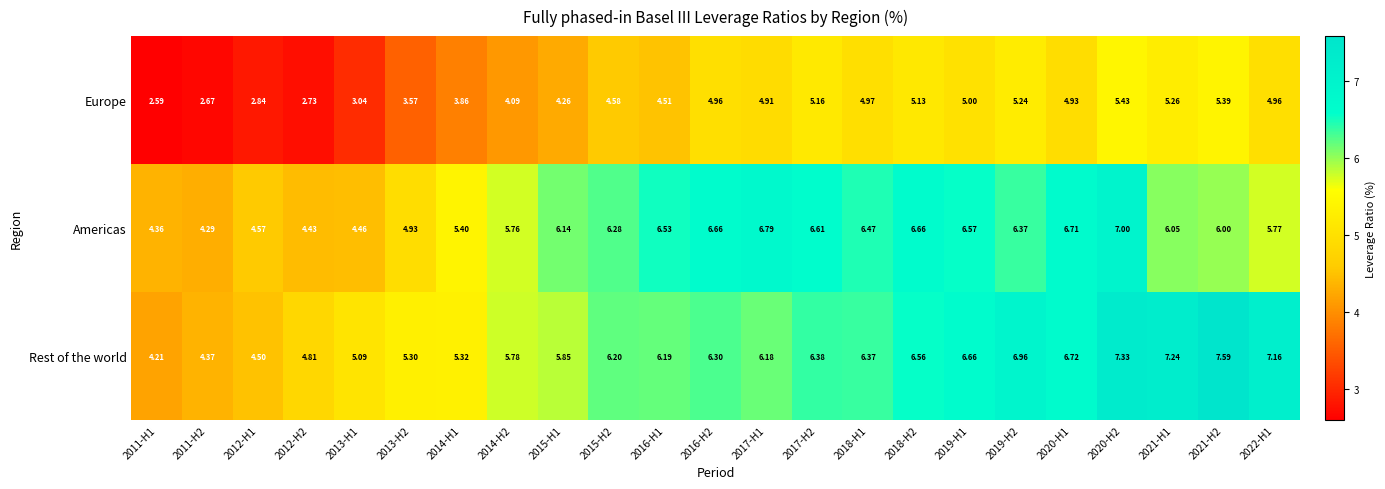

Between 2011-H2 and 2022-H1, which series saw the biggest shift?

Rest of the world